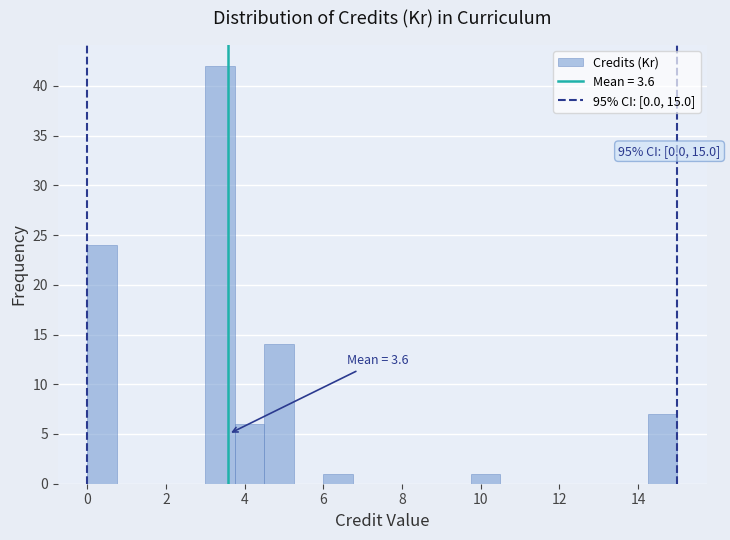

Read against the x-axis, roughly where is the centre of the tallest bar?

3.4